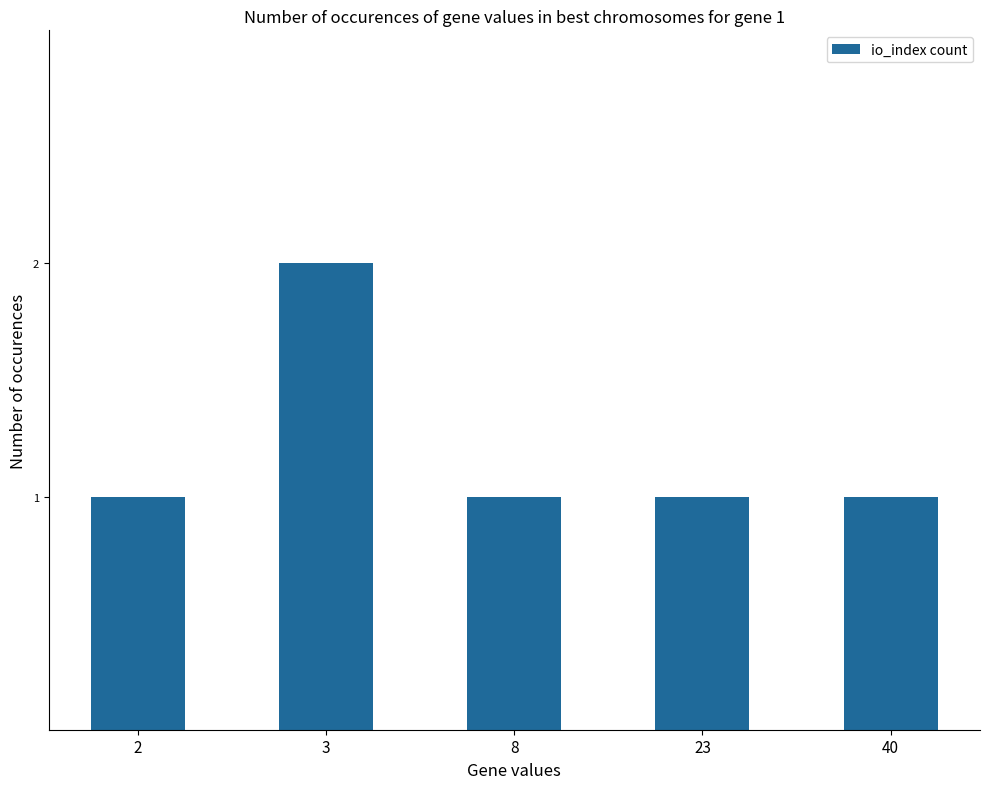

What is the smallest value displayed?

1